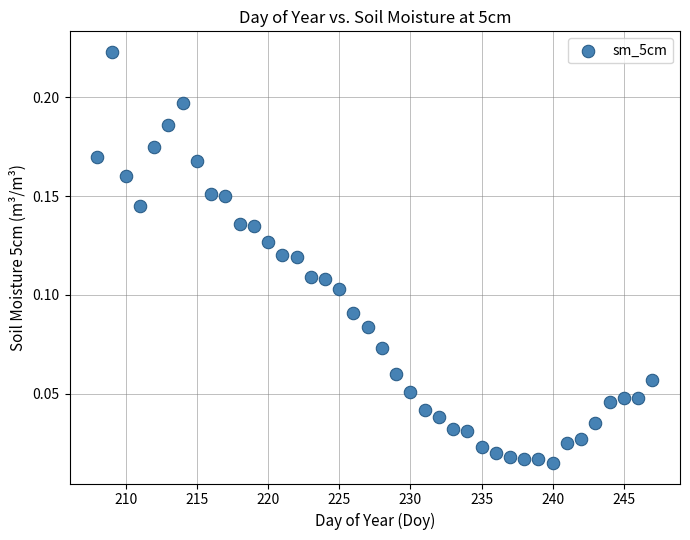

What is the range of X values (max minus min)?

39.0